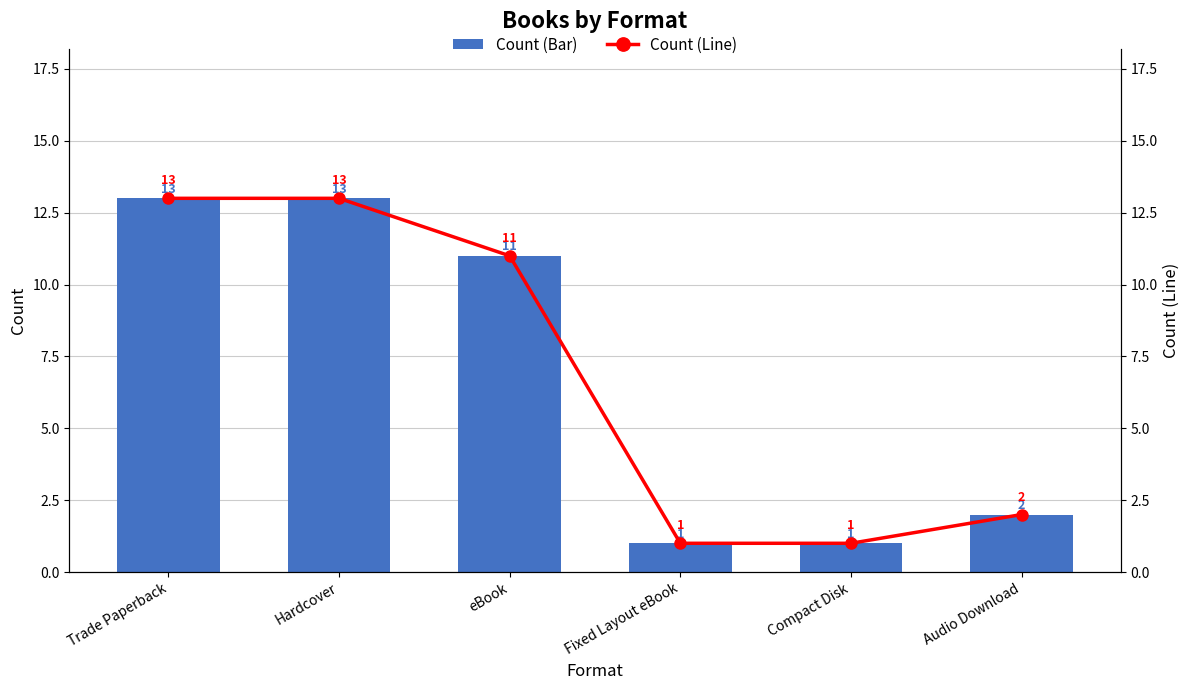

Which label corresponds to the smallest value in the chart?

Fixed Layout eBook